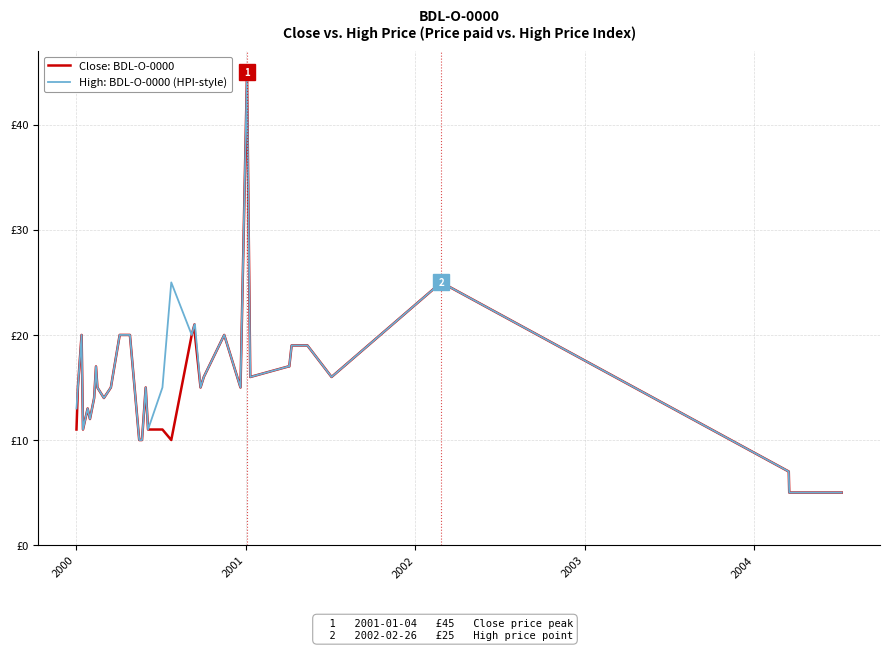

Is this an area chart (filled region under the line)?

No